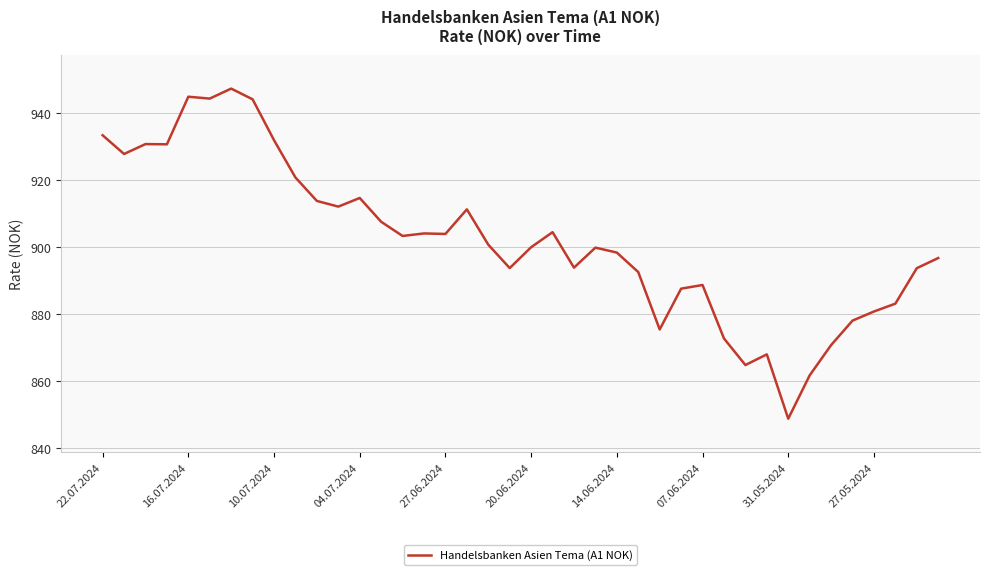

What is the maximum value shown in the chart?

947.3